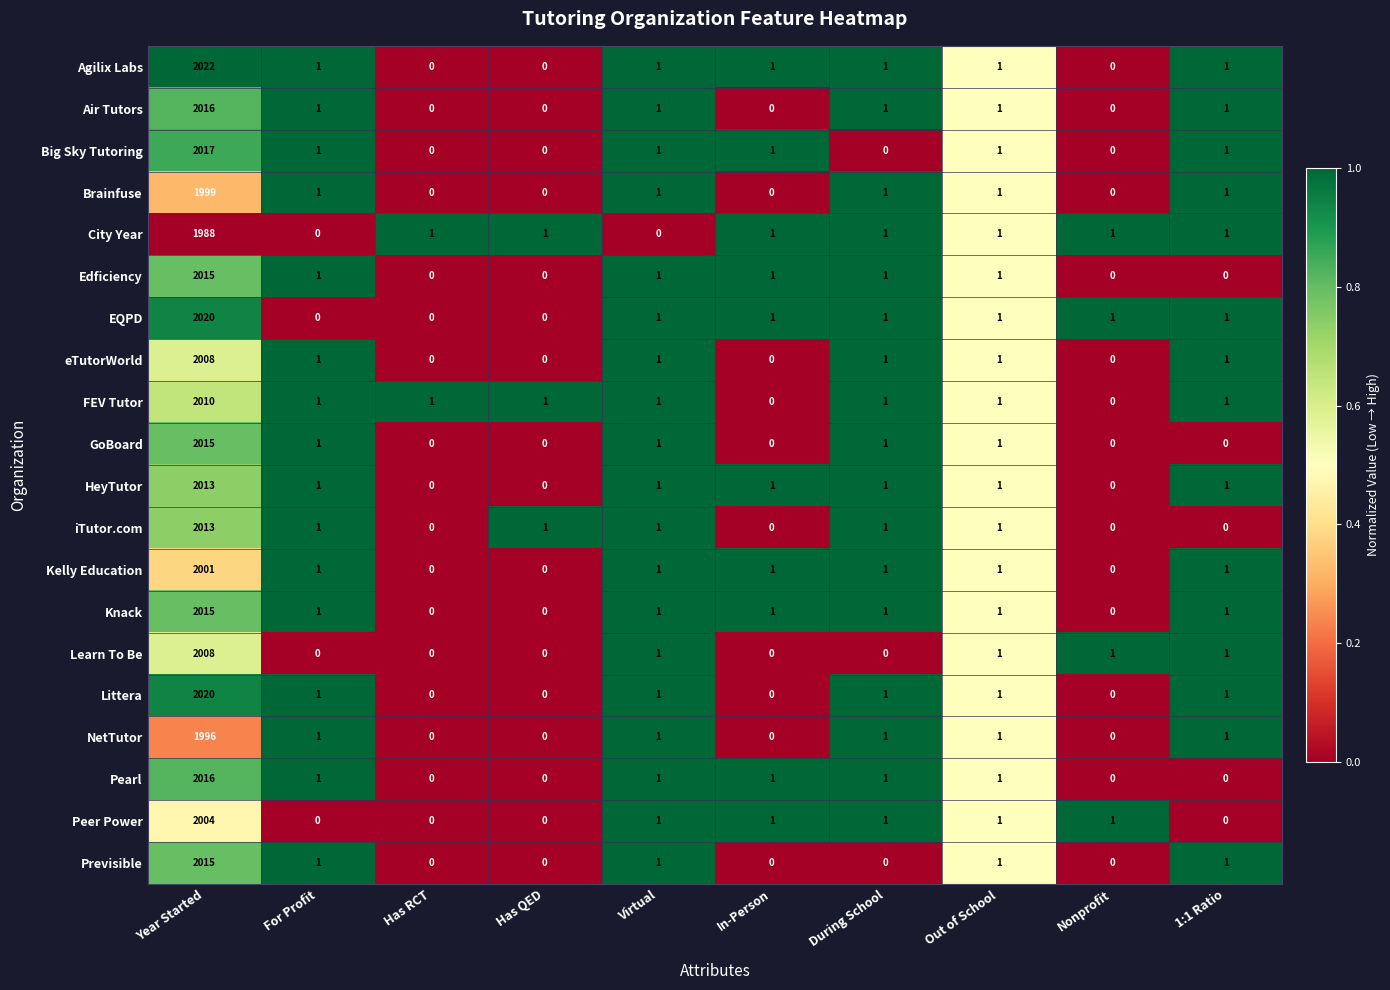

What is the difference between the maximum and second lowest values in the Learn To Be series?

2008